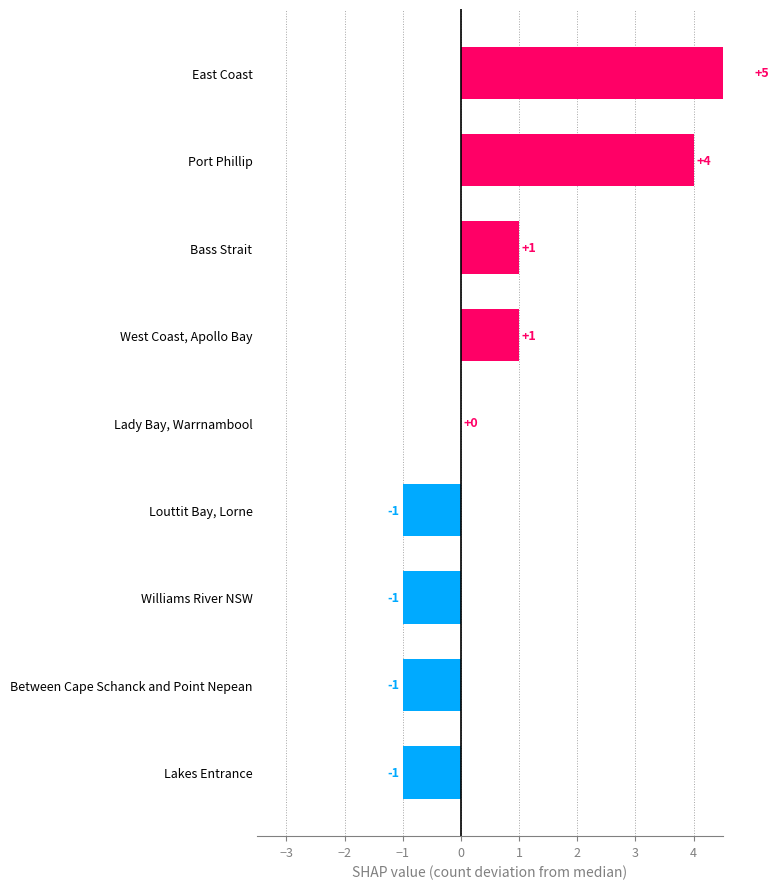

What is the maximum value shown in the chart?

5